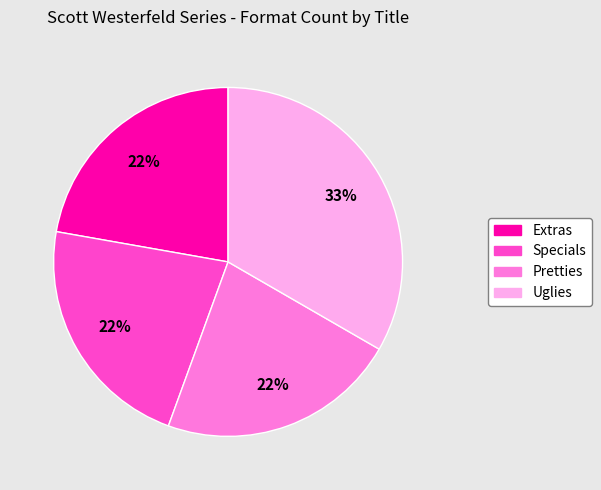

To the nearest percent, what is the average slice percentage?

25%